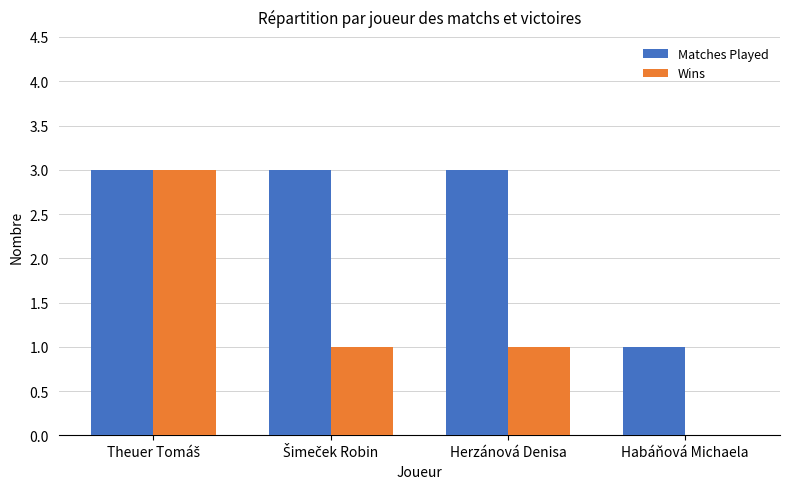

What is the sum of all Wins values?

5